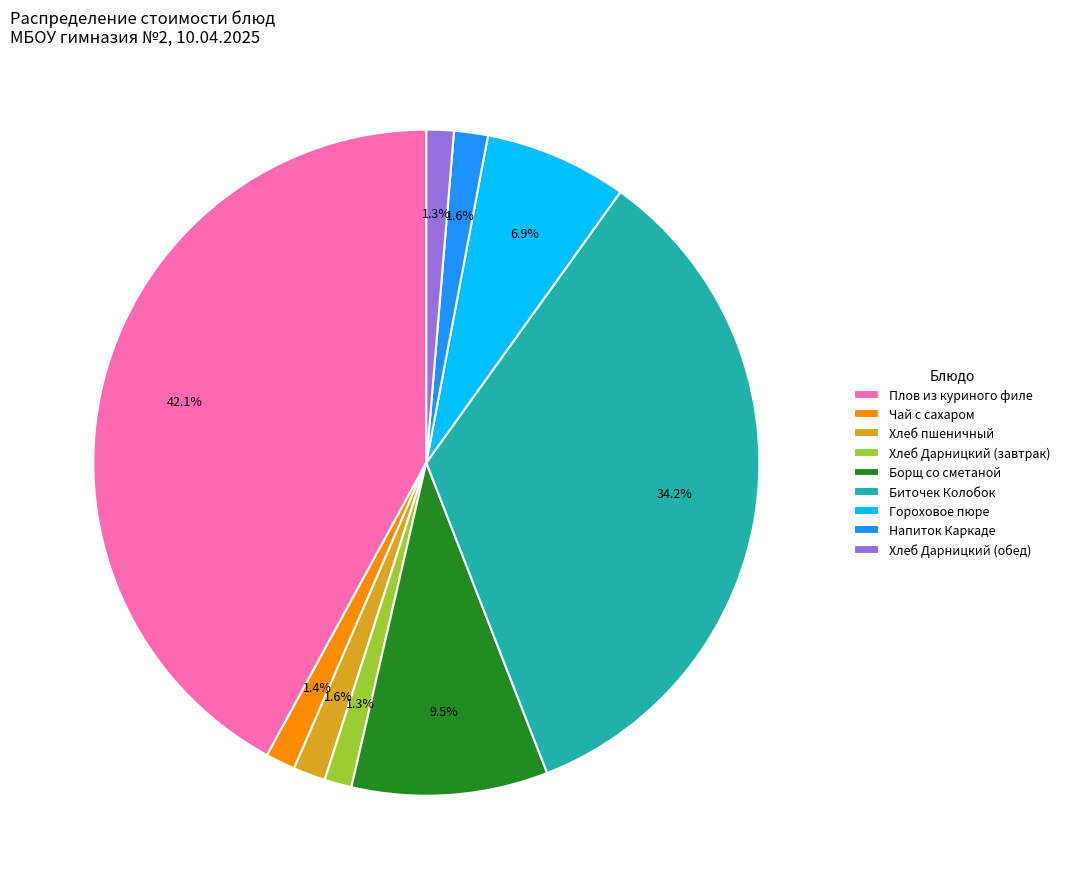

Which has a higher value, Напиток Каркаде or Гороховое пюре?

Гороховое пюре